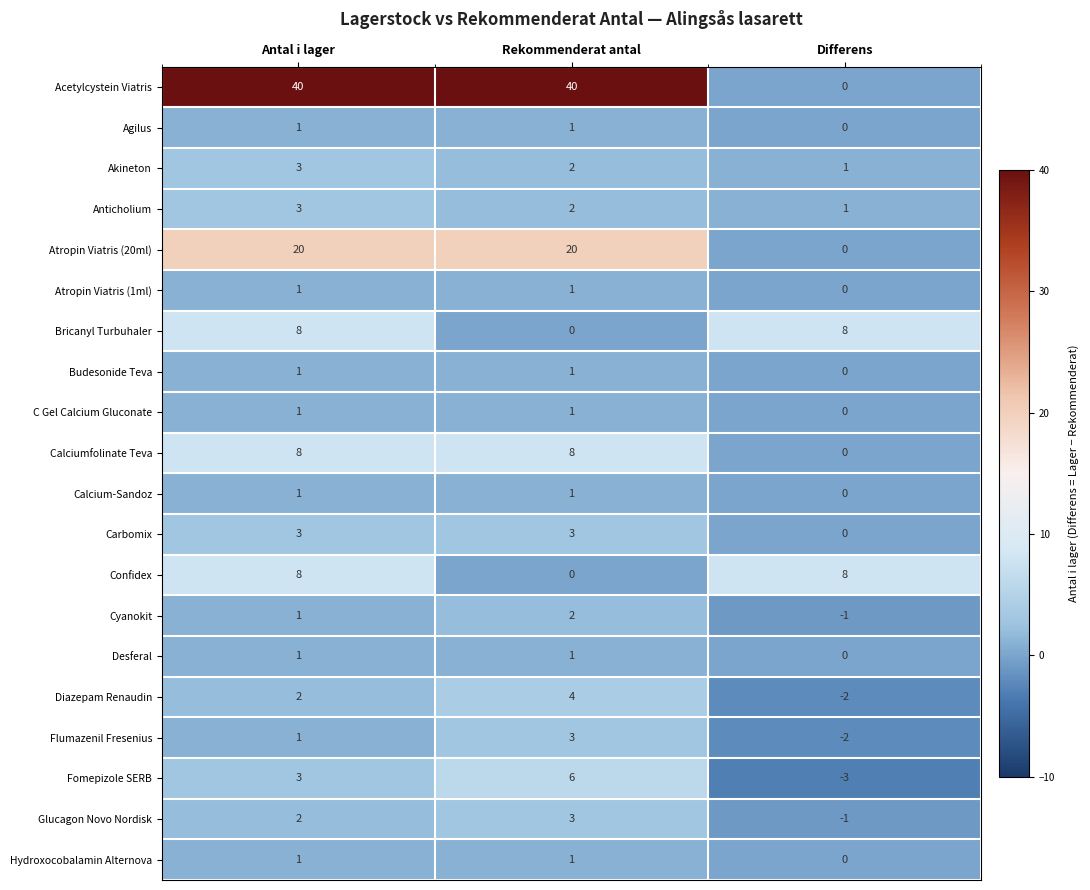

How many positive values does the Glucagon Novo Nordisk series have?

2